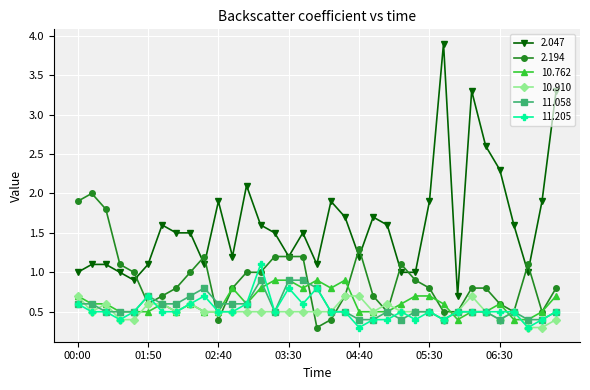

What is the highest value of the 11.058 series?

0.9